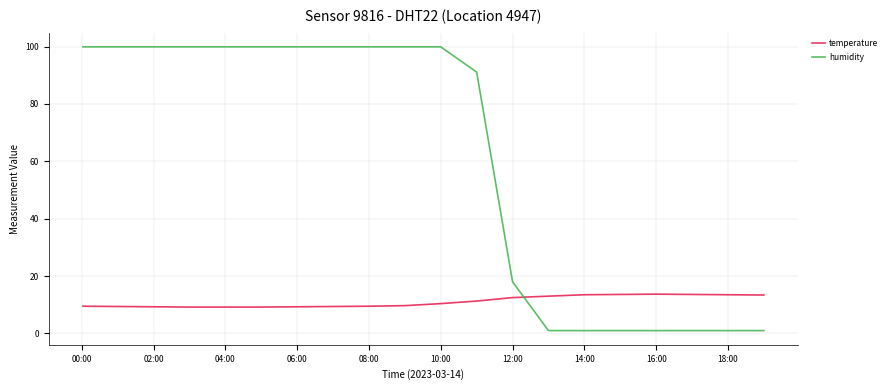

Which series has the largest total across all categories?

humidity